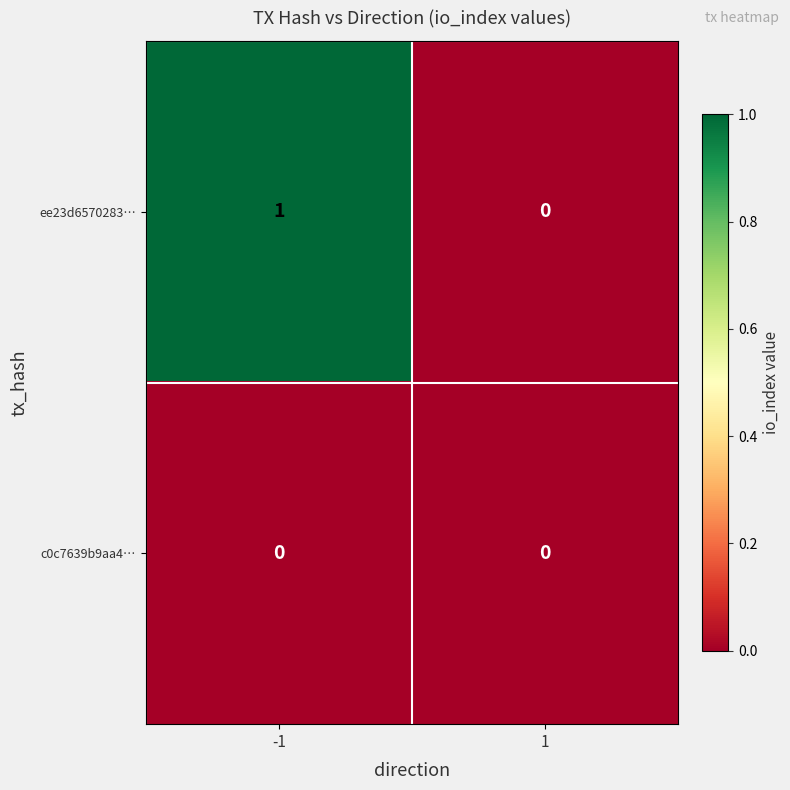

Count the number of data series in this chart.

2